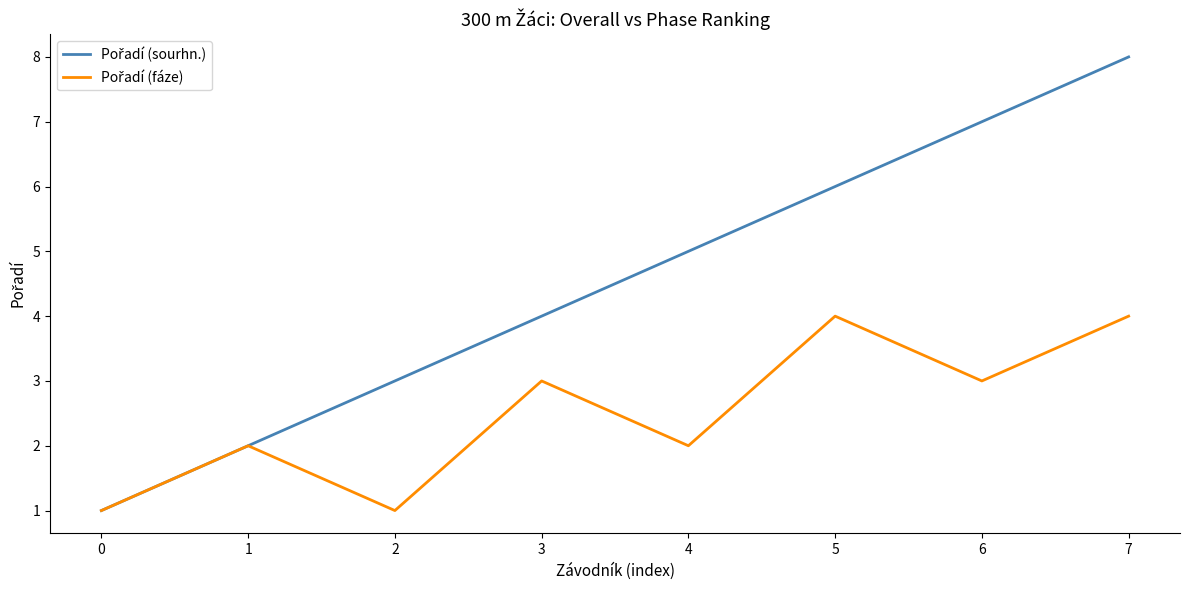

What is the greatest value displayed?

8